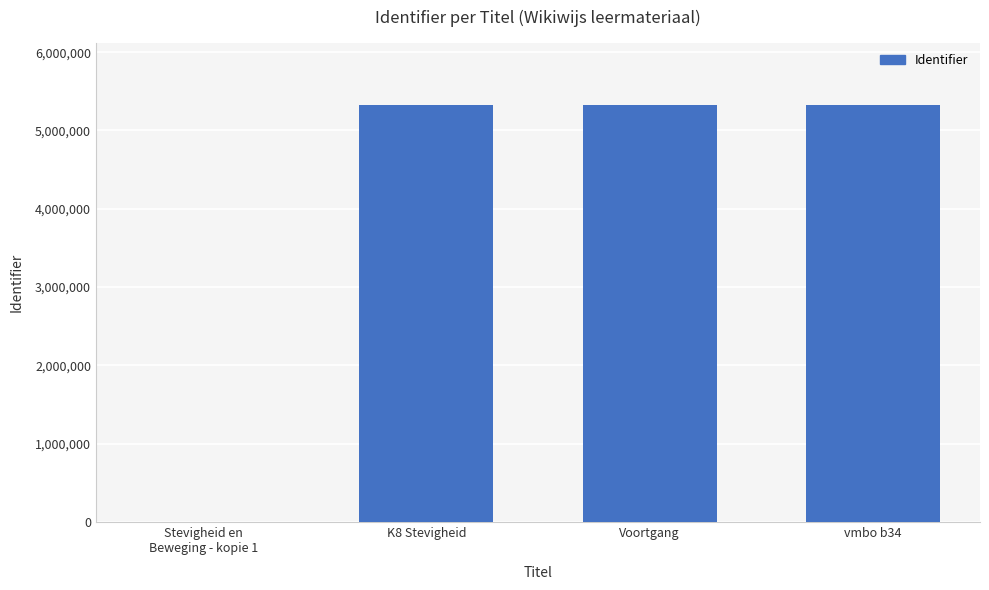

What is the greatest value displayed?

5323221